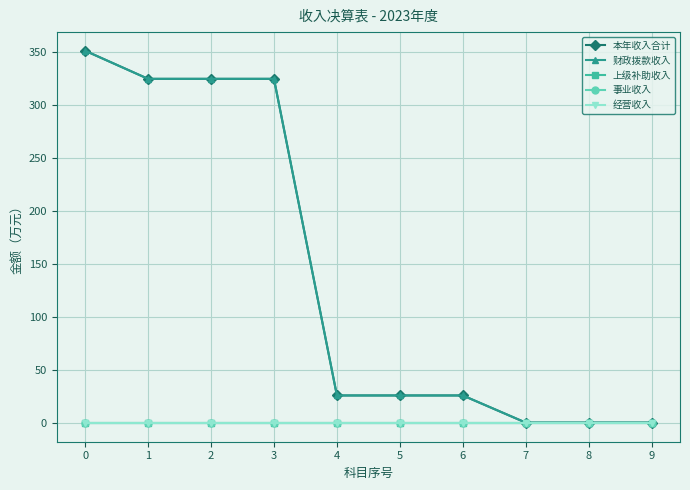

Does the chart have visible grid lines?

Yes